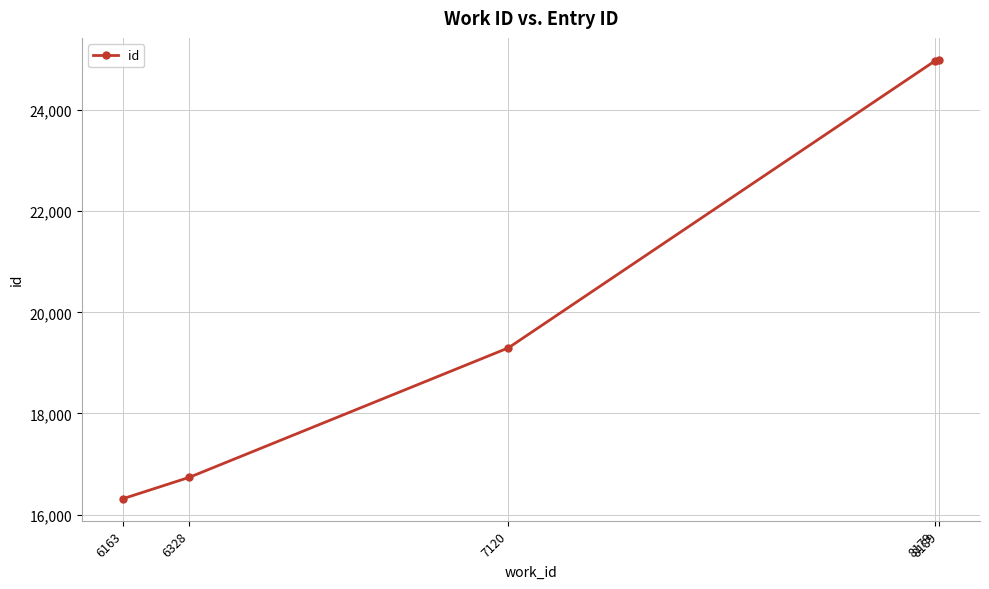

Which label corresponds to the smallest value in the chart?

6163